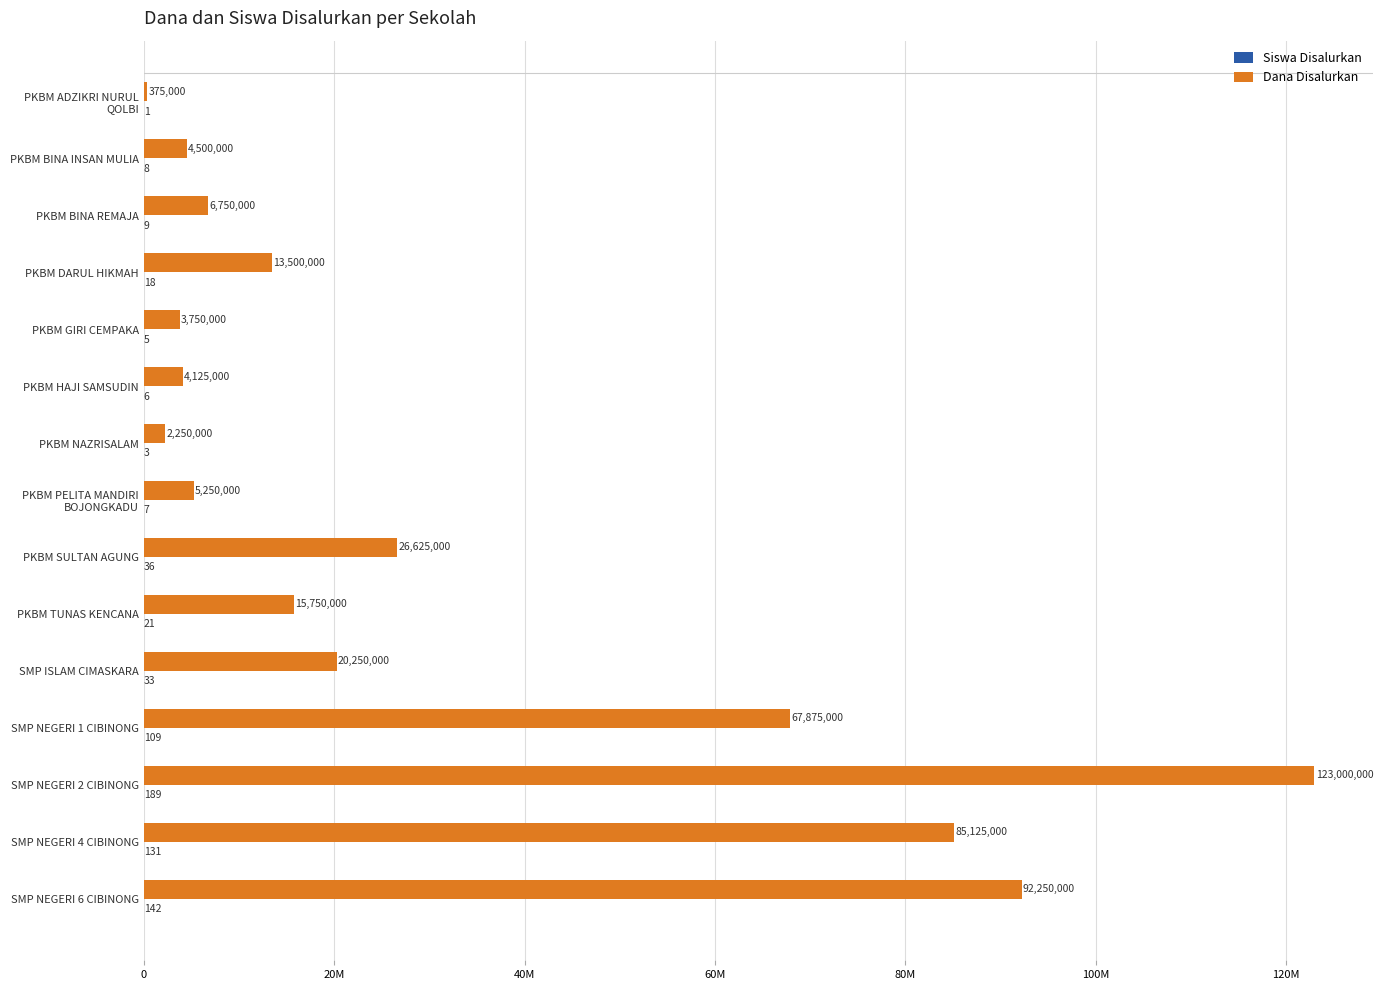

List the series in order of their overall mean, lowest first.

Siswa Disalurkan, Dana Disalurkan